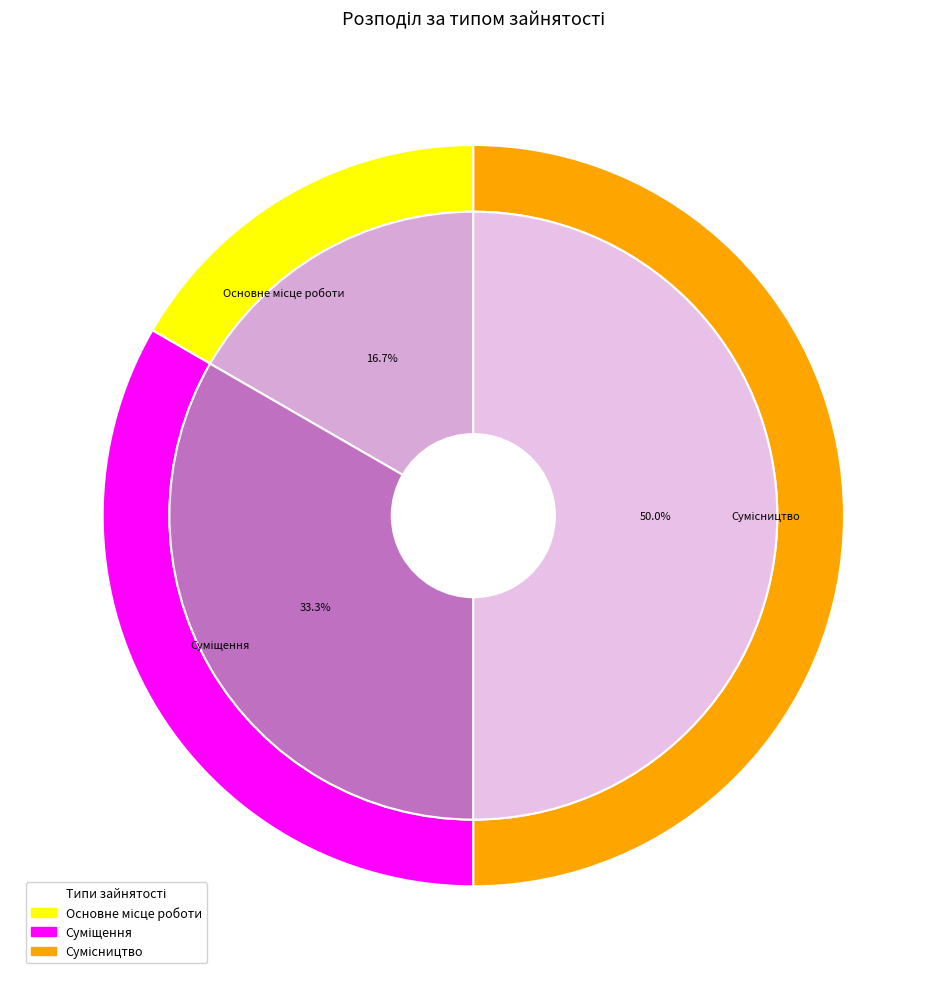

To the nearest percent, what is the difference between the largest and smallest slice percentages?

33%